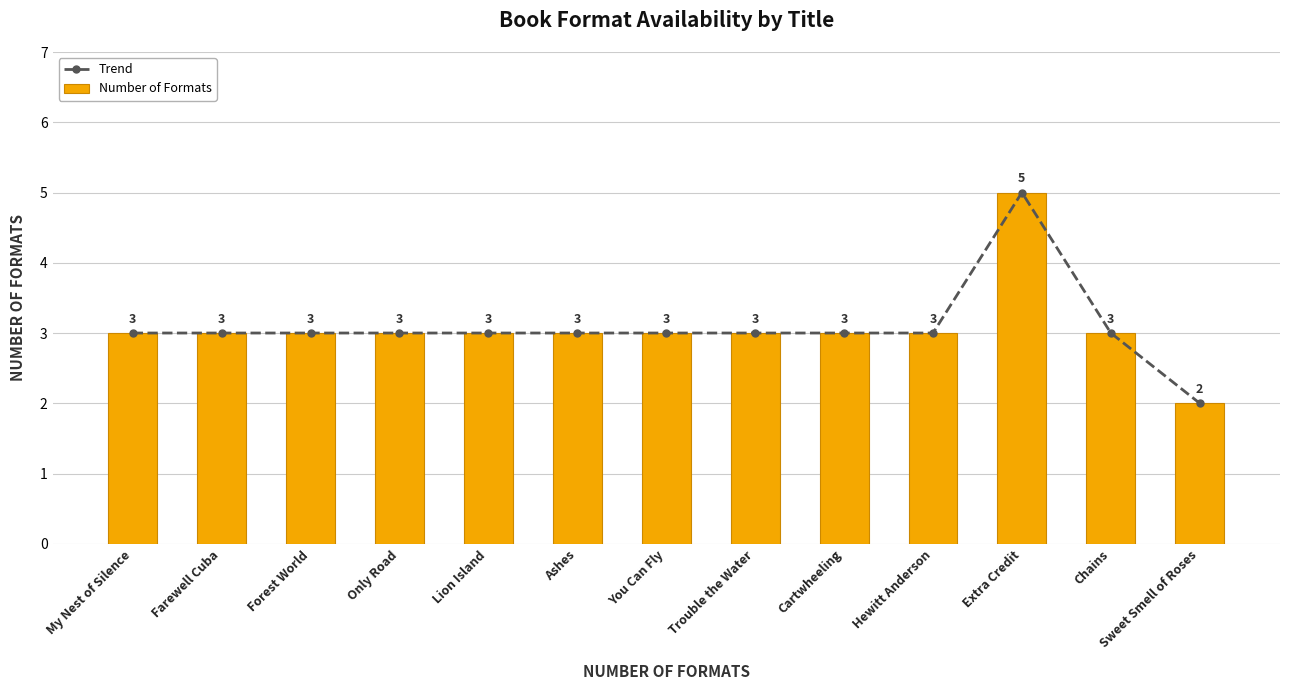

True or false: Number of Formats has a value of 7 at Extra Credit.

False